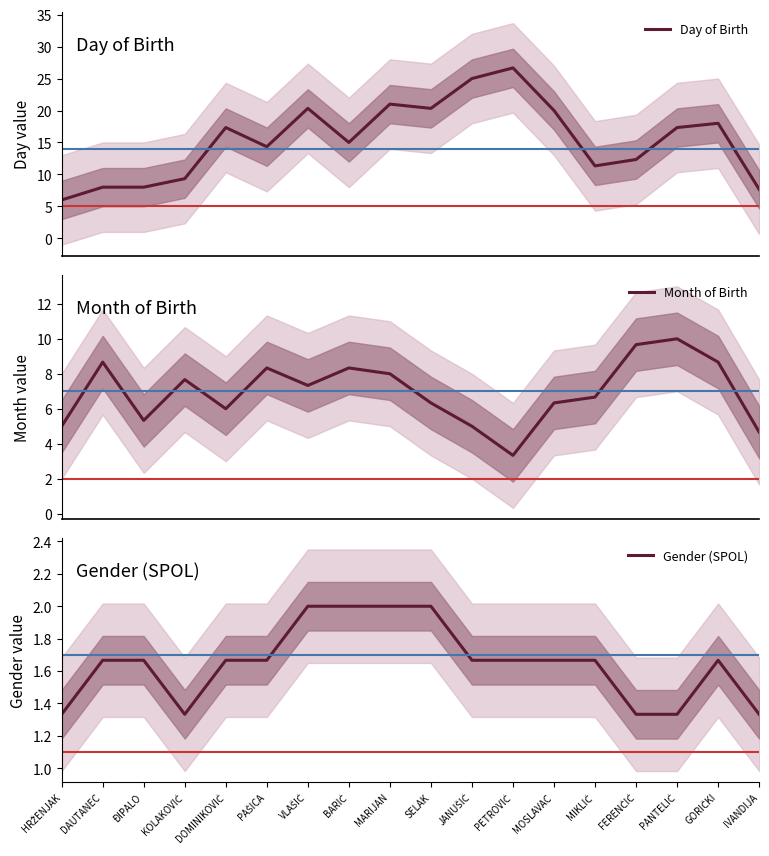

Count the number of data series in this chart.

3